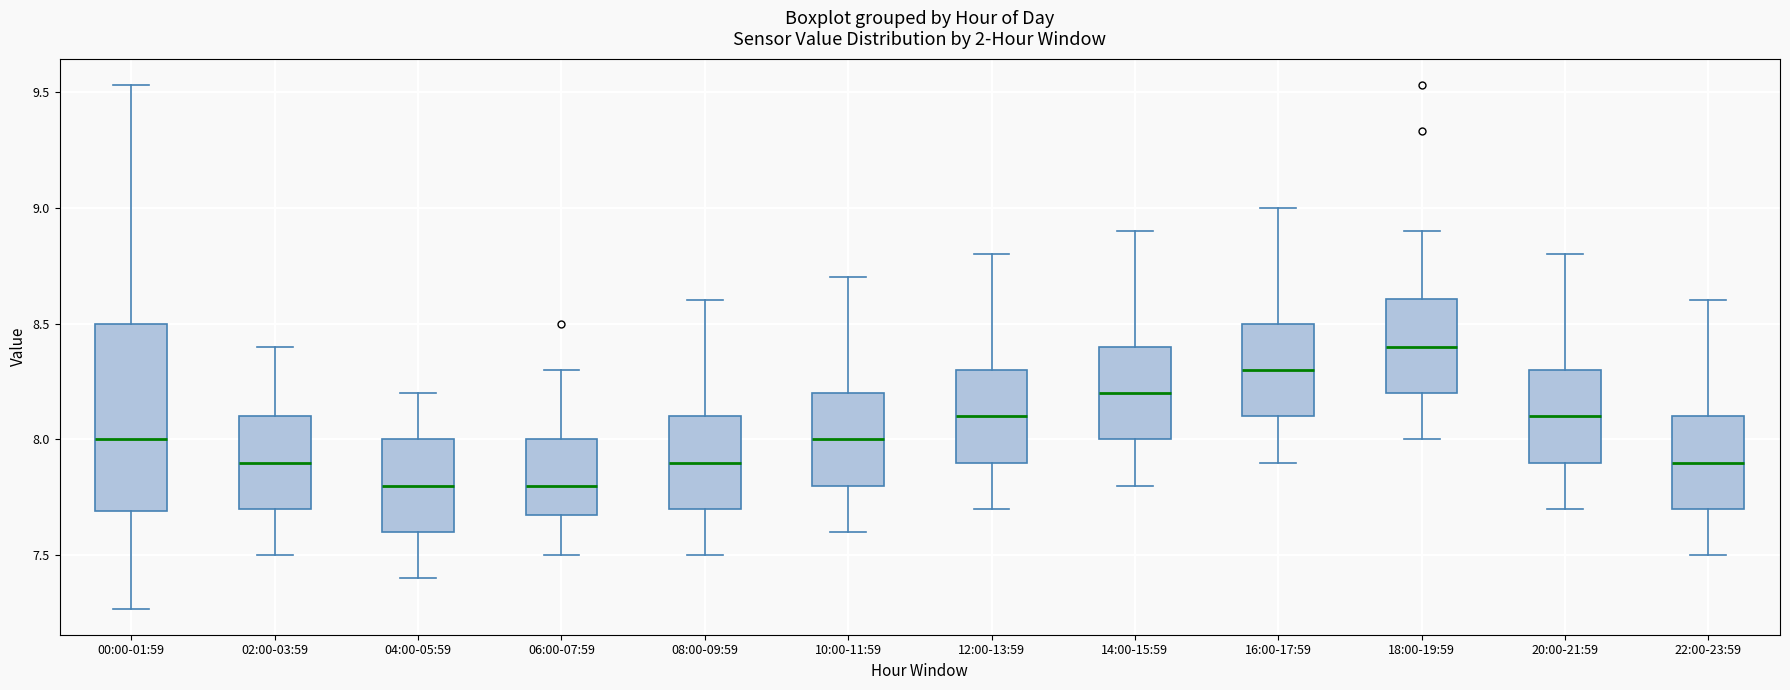

Comparing the boxes themselves (not the whiskers), which one is the tallest?

00:00-01:59